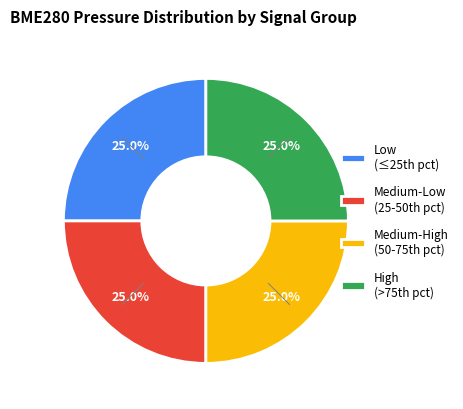

Is there any slice that represents more than half of the pie?

No